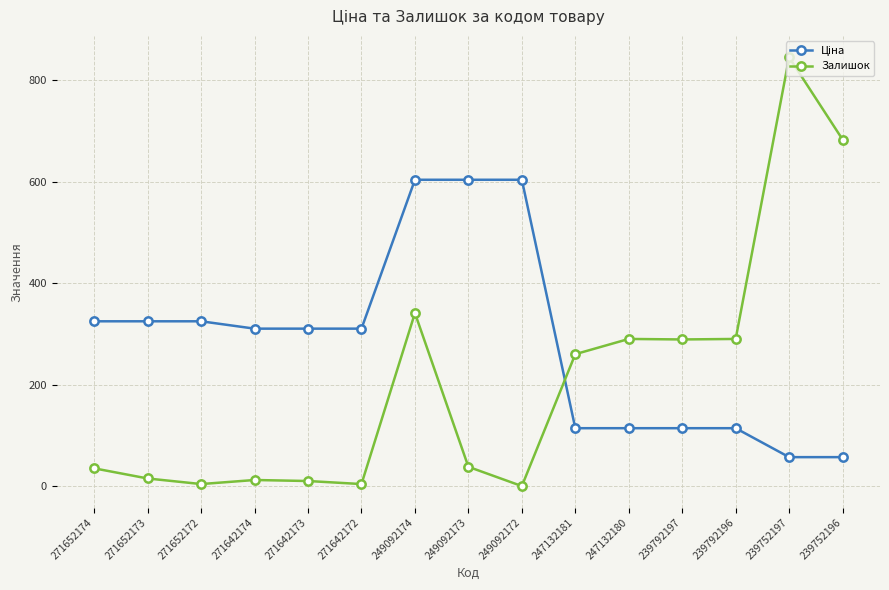

Which category has the highest value across all series?

239752197